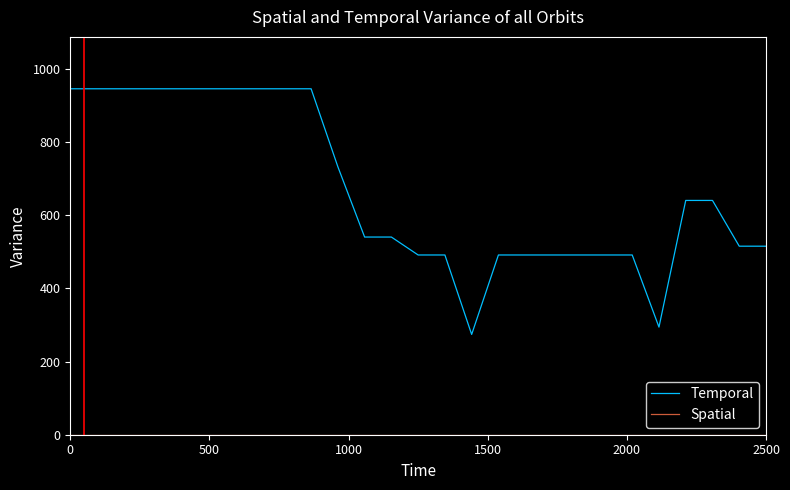

Does the chart have visible grid lines?

No